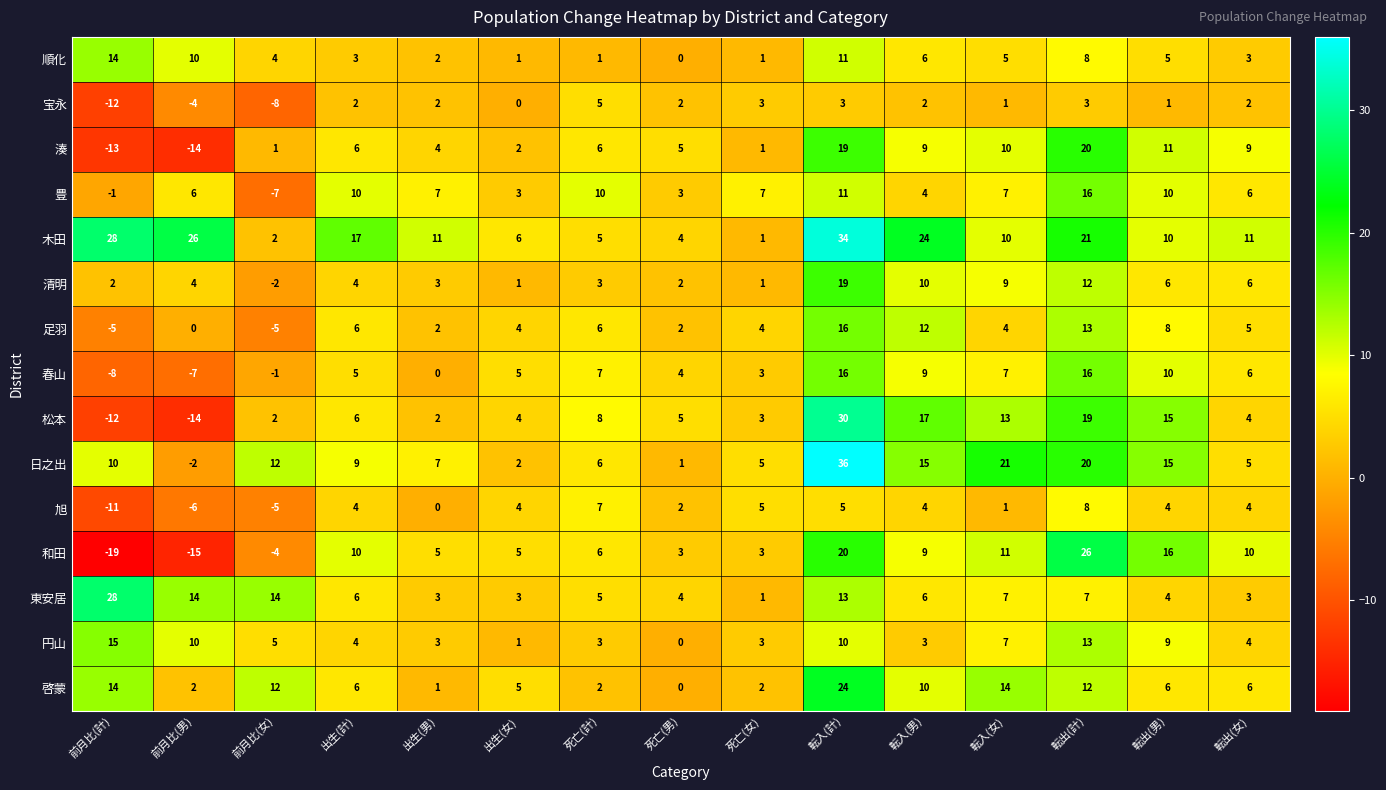

What is the greatest value displayed?

36